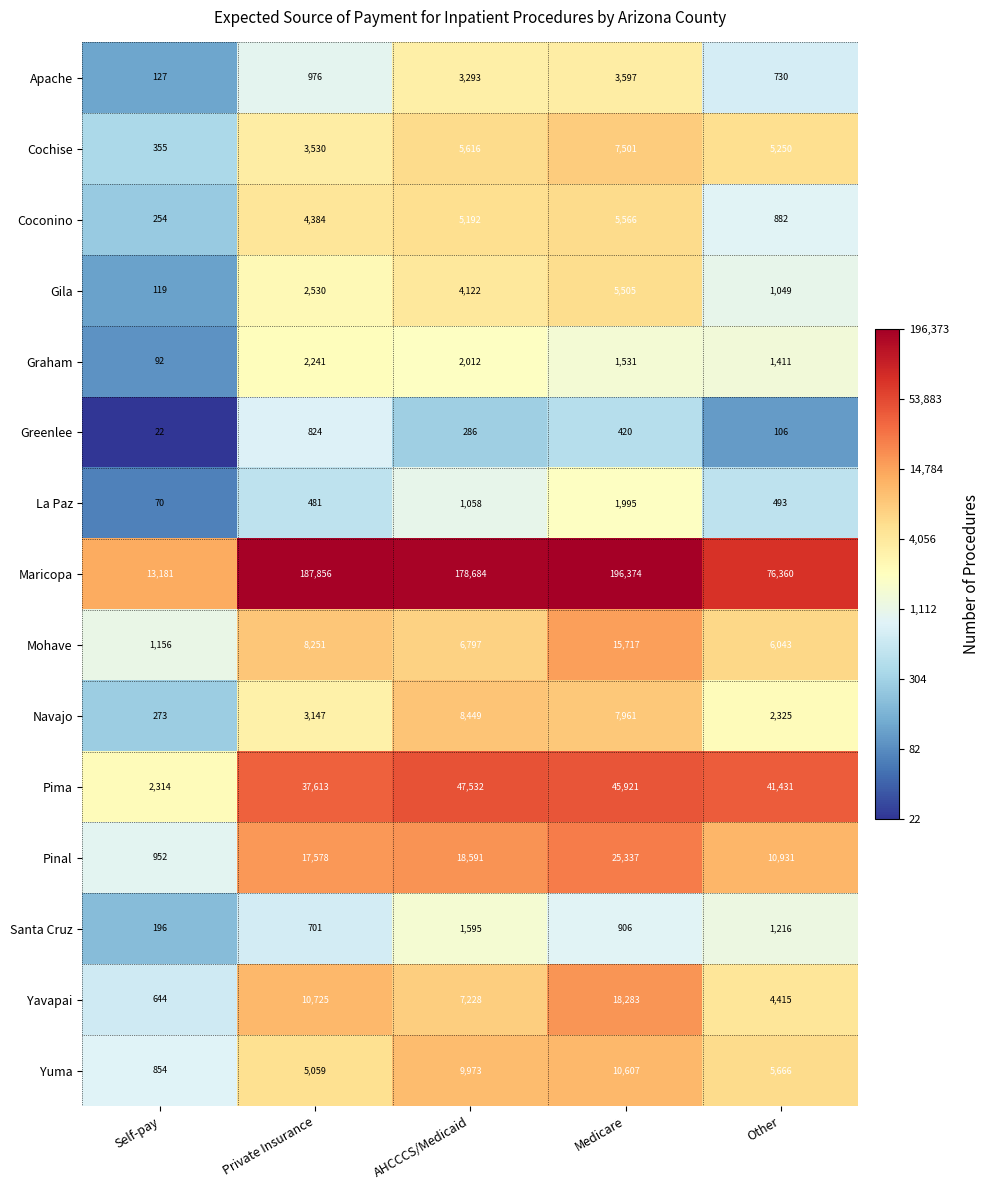

Rank the series by their maximum value, from lowest to highest.

Greenlee, Santa Cruz, La Paz, Graham, Apache, Gila, Coconino, Cochise, Navajo, Yuma, Mohave, Yavapai, Pinal, Pima, Maricopa